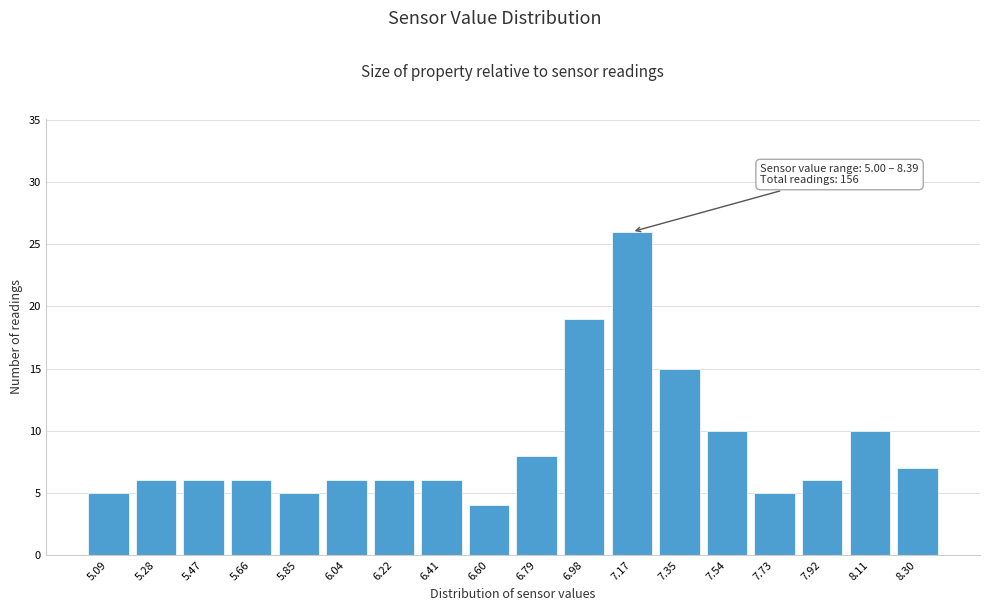

Over which range of the x-axis is the bar tallest?

7.08 to 7.26